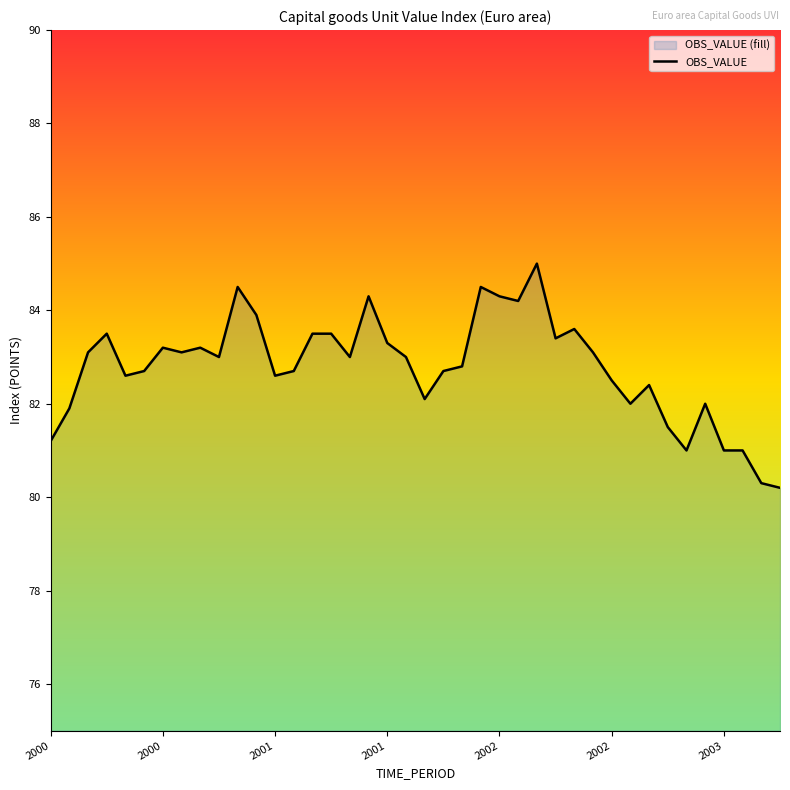

Rank the categories by value from highest to lowest.

26, 10, 23, 17, 24, 25, 11, 28, 2001, 14, 15, 27, 18, 2003, 8, 2001, 7, 29, 9, 16, 19, 22, 2002, 13, 21, 2002, 12, 30, 32, 20, 31, 35, 2000, 33, 2000, 34, 36, 37, 38, 39